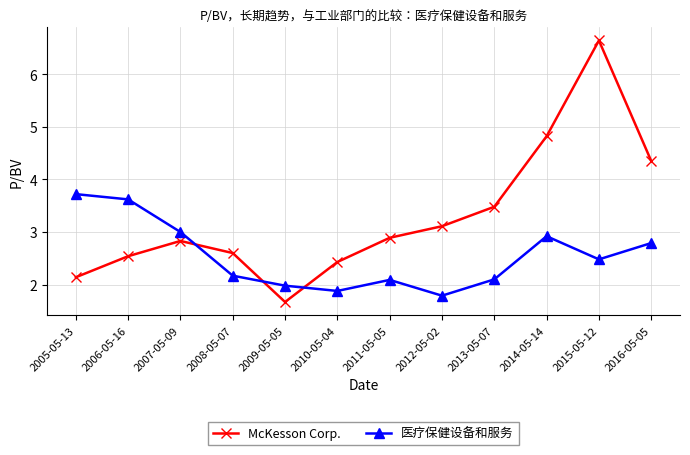

How many lines are shown in the chart?

2